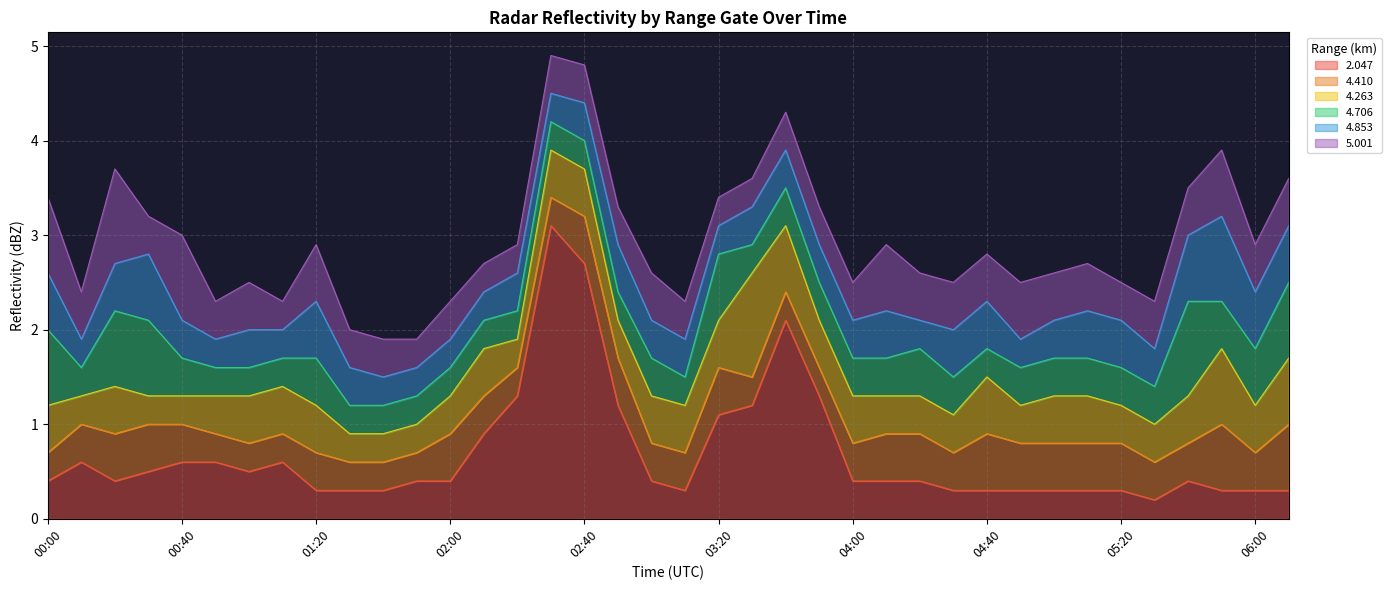

Is it true that   4.263 equals 0.9 at 03:10?

False